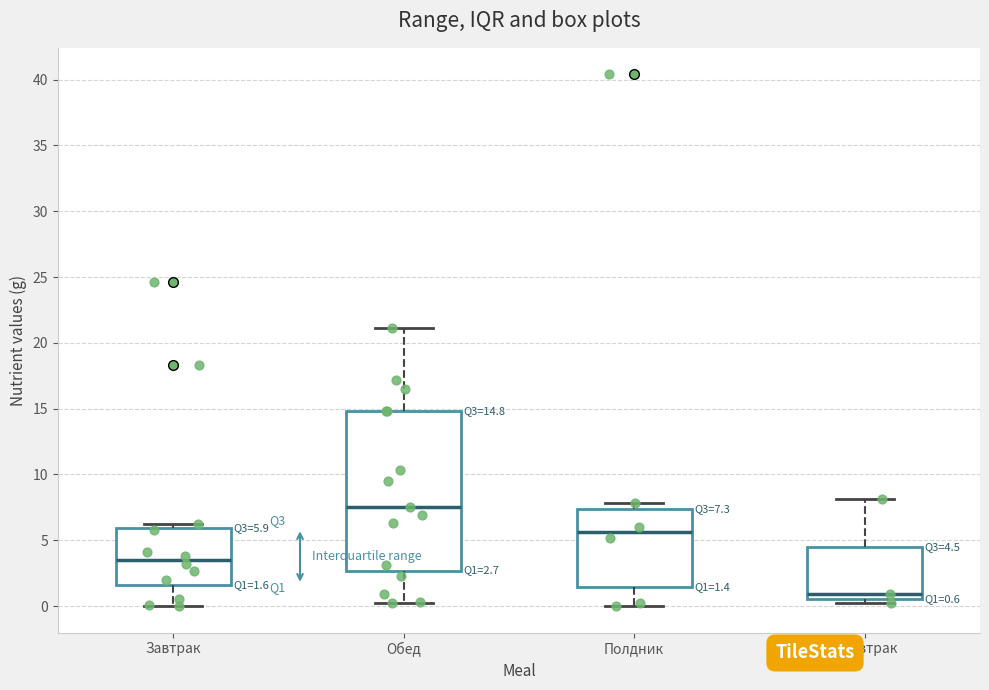

Which box's median line is the lowest?

2 Завтрак